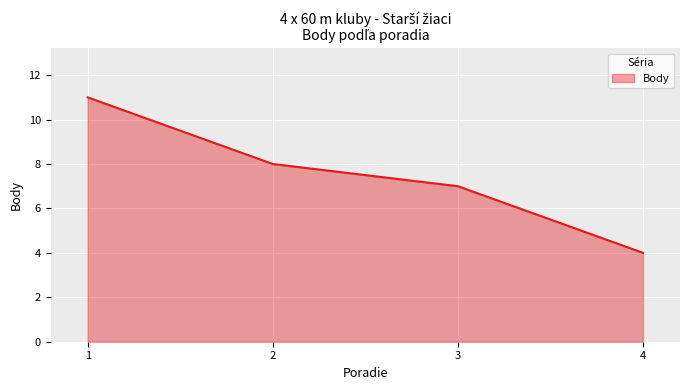

What value does the data have at 4?

4